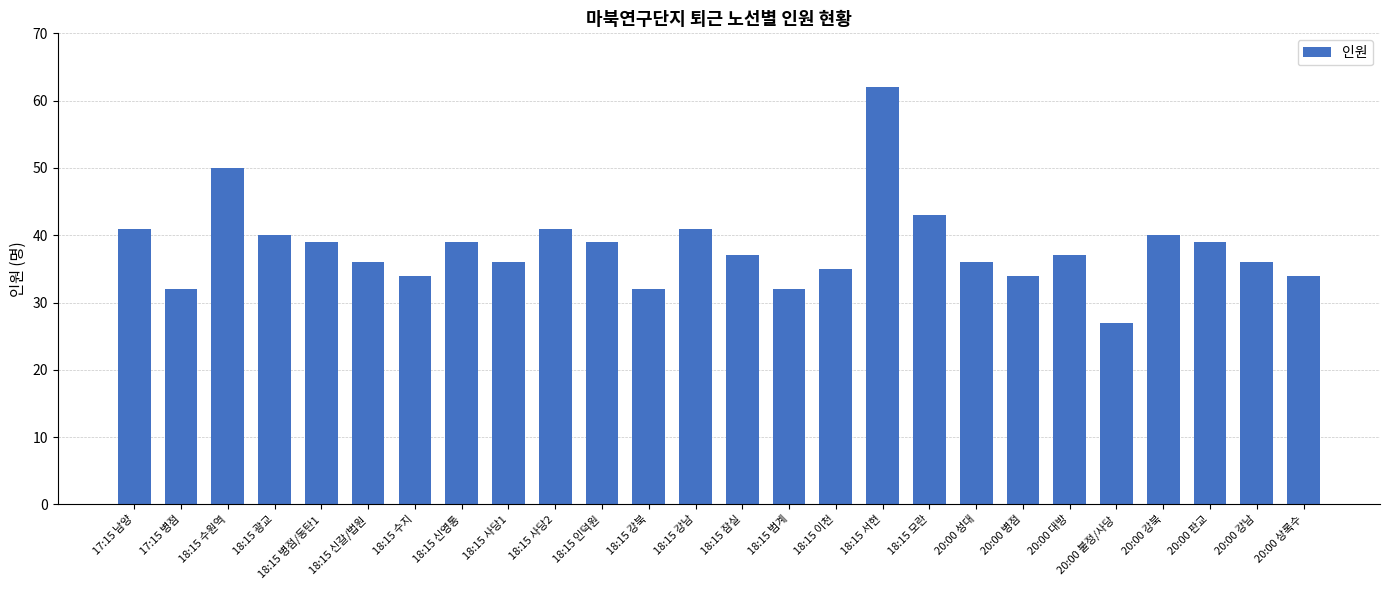

True or false: the data shows 36 at 20:00 성대.

True